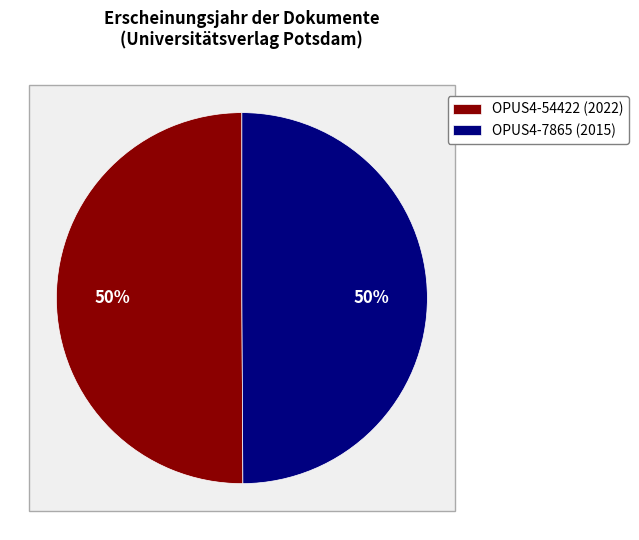

The 2022 slice represents 41% of the pie. True or false?

False